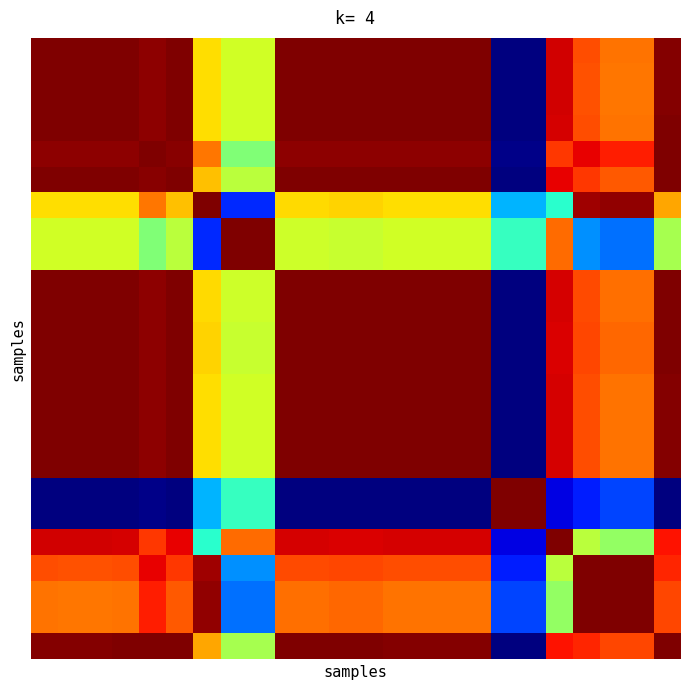

How many data points does each series have?

24